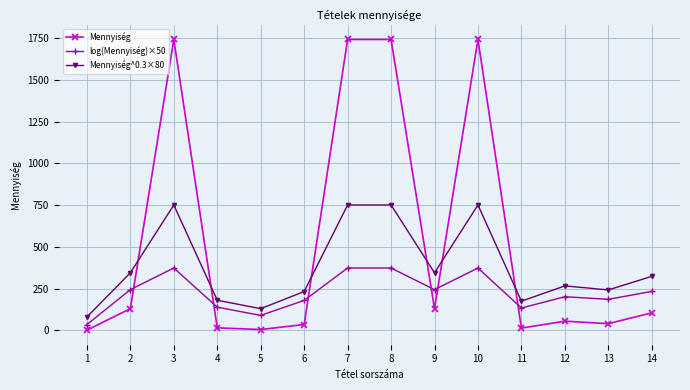

What is the value of the Mennyiség point at the 5th from the left?

5.0